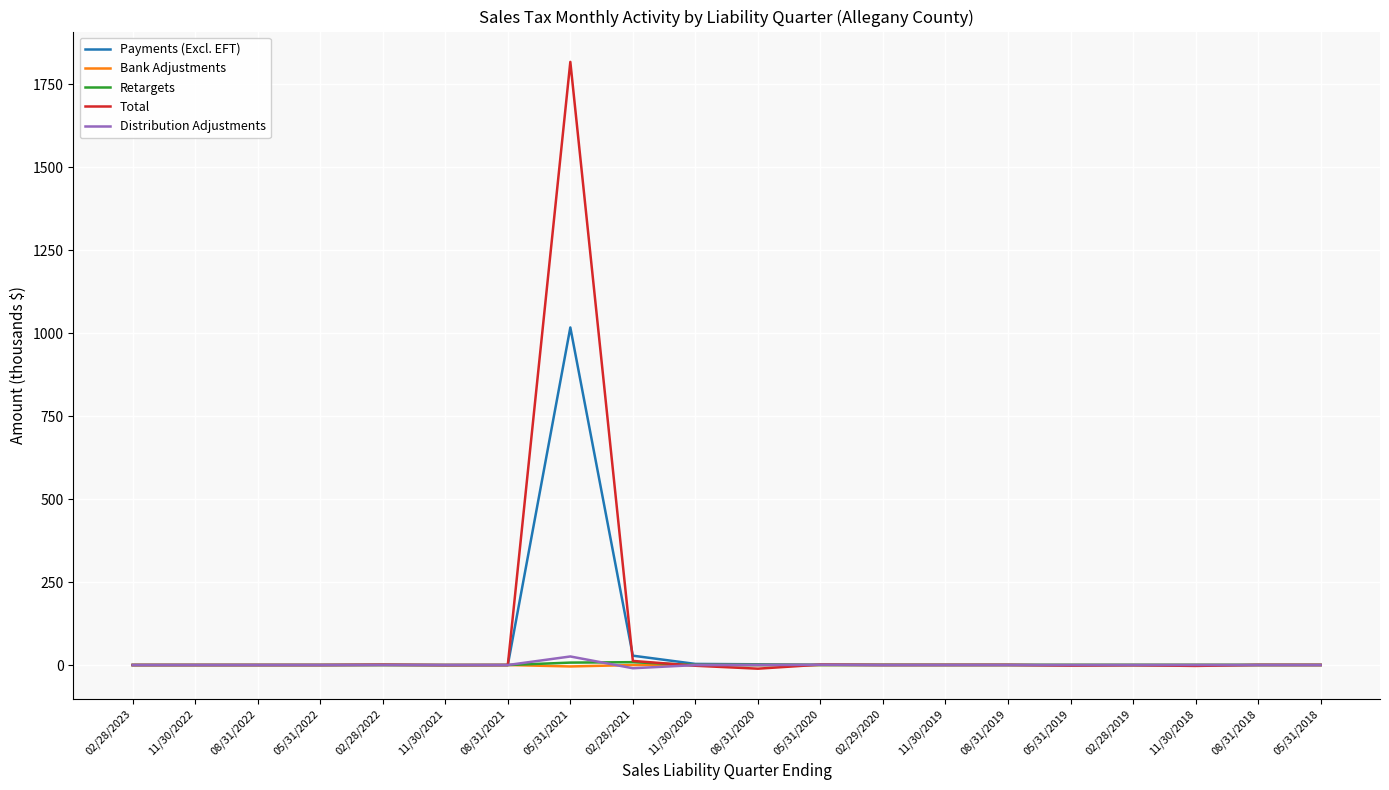

What is the greatest value displayed?

1817.9